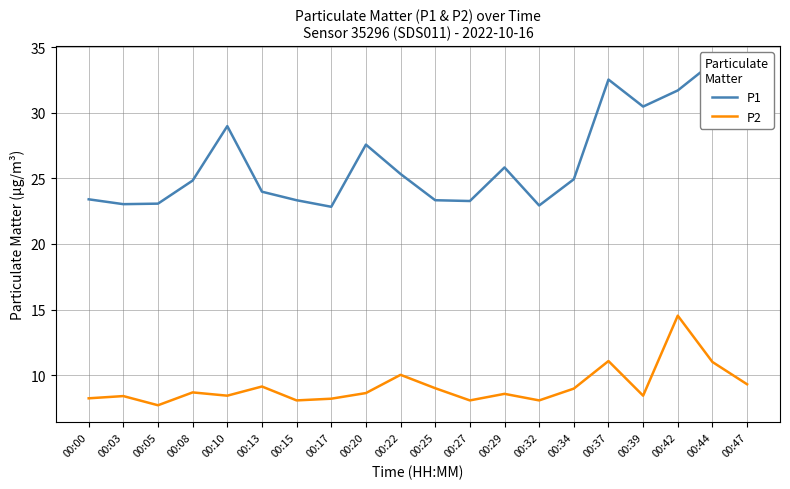

How many data points in P1 are above 24?

11